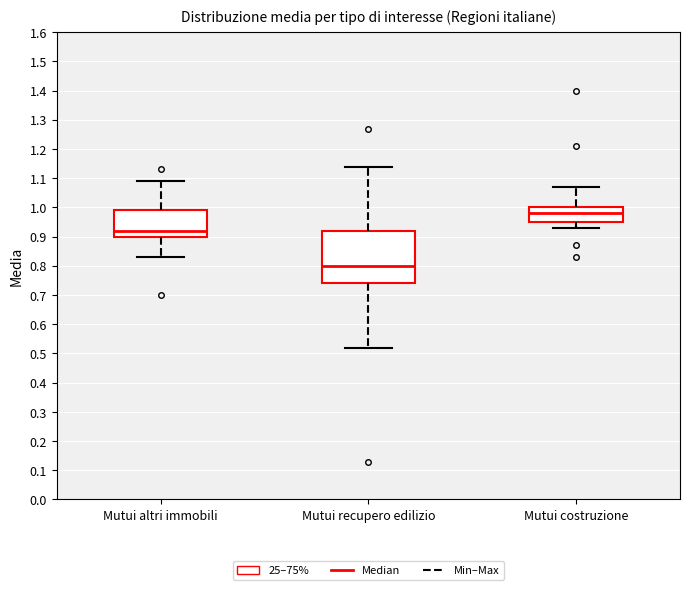

Where does the lower whisker of the box for Mutui altri immobili end on the y-axis? The values are not printed on the chart, so give them approximately, as read against the axis.

0.83